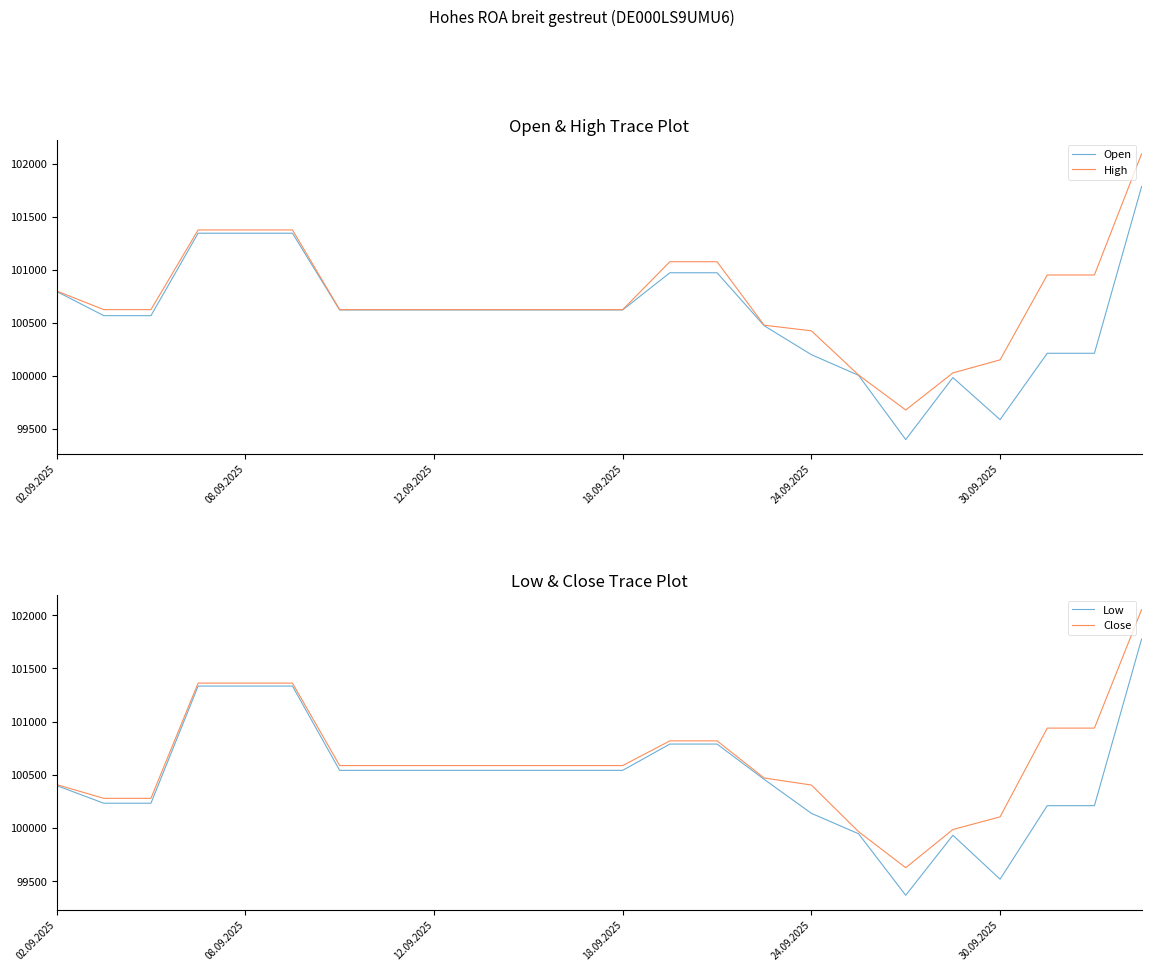

What is the total value across all series at 6?

402370